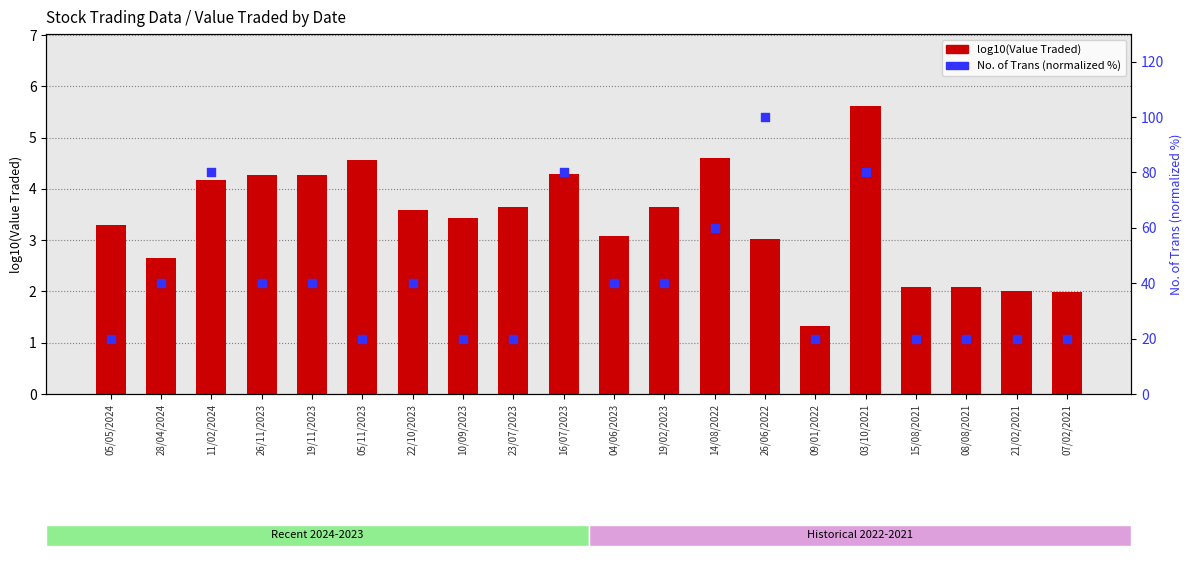

Which series reaches the maximum Y coordinate?

No. of Trans (normalized %)